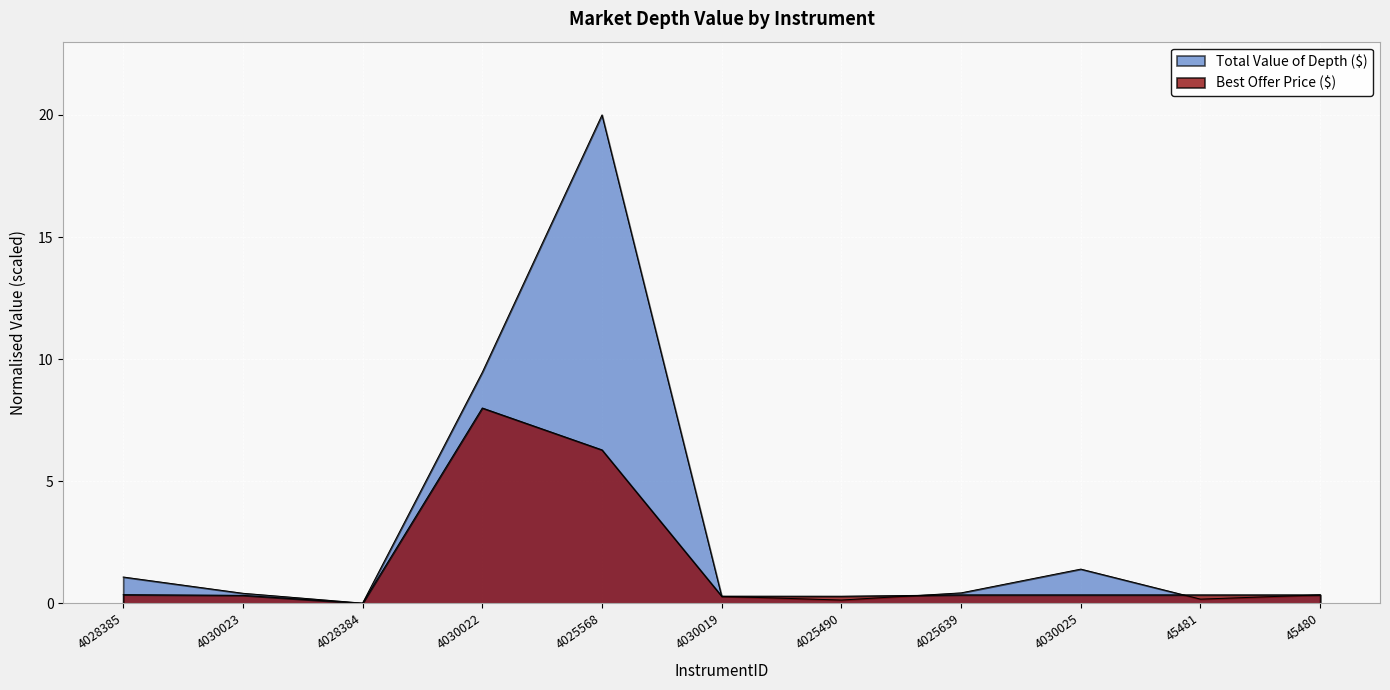

Is the value of Total Value of Depth ($) at 45480 greater than the value of Best Offer Price ($) at 4030022?

No